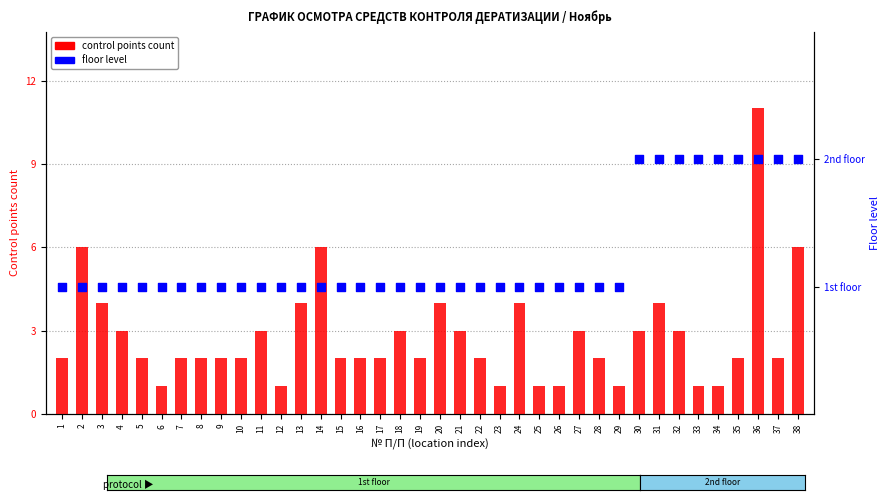

Which series contains the lowest Y value?

control points count